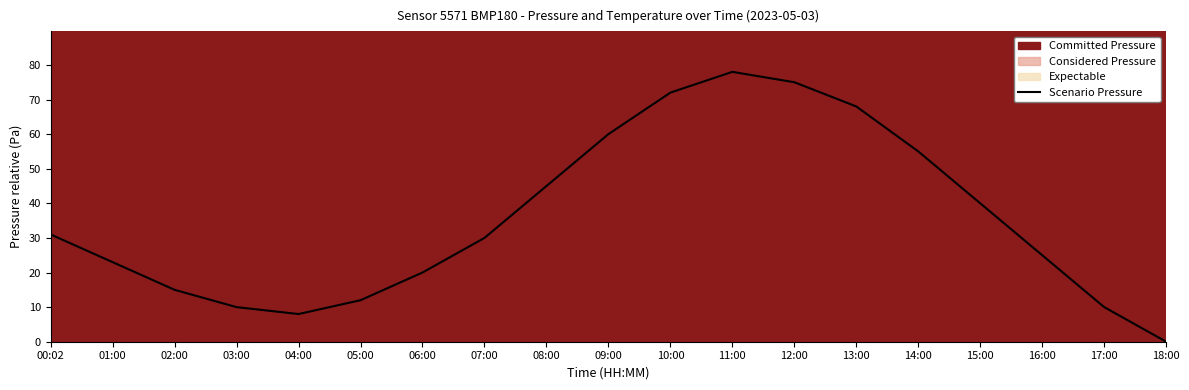

Does the chart have visible grid lines?

No